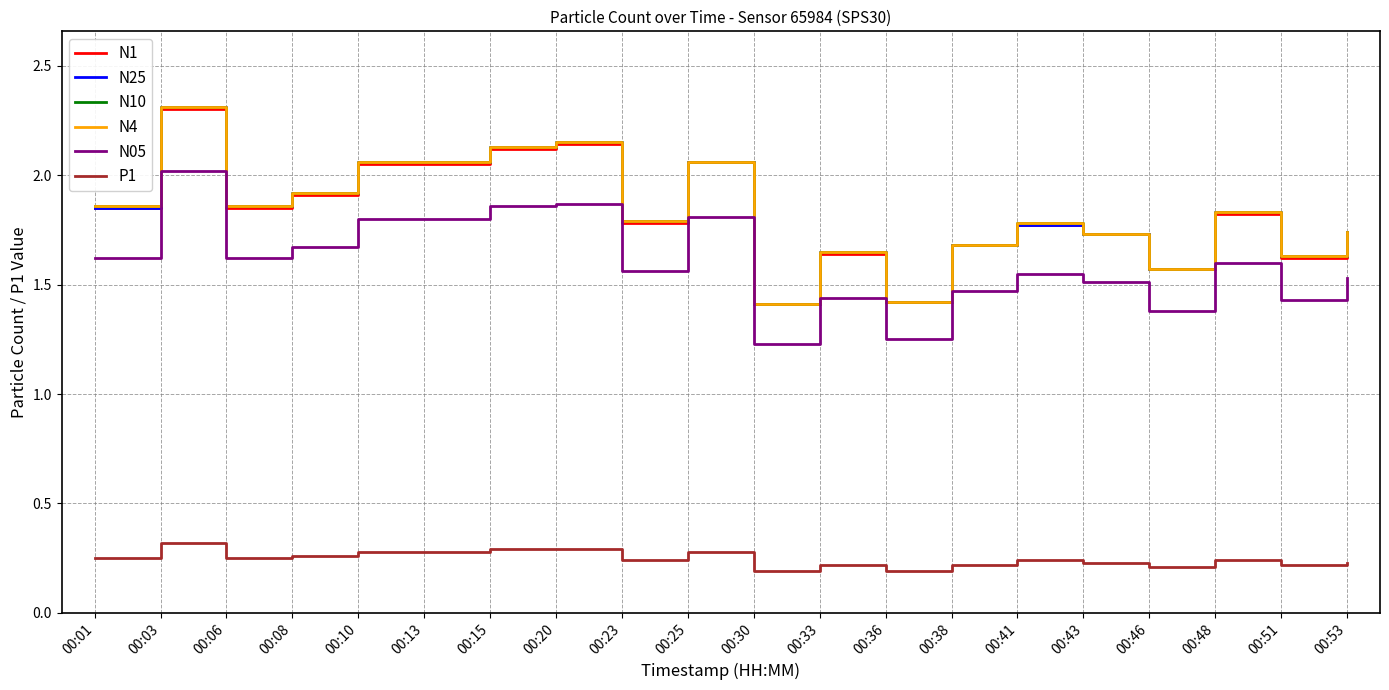

Reading left to right, transcribe all the data shown in this chart.

N1: 00:01=1.9	00:03=2.3	00:06=1.9	00:08=1.9	00:10=2.0	00:13=2.0	00:15=2.1	00:20=2.1	00:23=1.8	00:25=2.1	00:30=1.4	00:33=1.6	00:36=1.4	00:38=1.7	00:41=1.8	00:43=1.7	00:46=1.6	00:48=1.8	00:51=1.6	00:53=1.7
N25: 00:01=1.9	00:03=2.3	00:06=1.9	00:08=1.9	00:10=2.1	00:13=2.1	00:15=2.1	00:20=2.1	00:23=1.8	00:25=2.1	00:30=1.4	00:33=1.6	00:36=1.4	00:38=1.7	00:41=1.8	00:43=1.7	00:46=1.6	00:48=1.8	00:51=1.6	00:53=1.7
N10: 00:01=1.9	00:03=2.3	00:06=1.9	00:08=1.9	00:10=2.1	00:13=2.1	00:15=2.1	00:20=2.1	00:23=1.8	00:25=2.1	00:30=1.4	00:33=1.6	00:36=1.4	00:38=1.7	00:41=1.8	00:43=1.7	00:46=1.6	00:48=1.8	00:51=1.6	00:53=1.7
N4: 00:01=1.9	00:03=2.3	00:06=1.9	00:08=1.9	00:10=2.1	00:13=2.1	00:15=2.1	00:20=2.1	00:23=1.8	00:25=2.1	00:30=1.4	00:33=1.6	00:36=1.4	00:38=1.7	00:41=1.8	00:43=1.7	00:46=1.6	00:48=1.8	00:51=1.6	00:53=1.7
N05: 00:01=1.6	00:03=2.0	00:06=1.6	00:08=1.7	00:10=1.8	00:13=1.8	00:15=1.9	00:20=1.9	00:23=1.6	00:25=1.8	00:30=1.2	00:33=1.4	00:36=1.2	00:38=1.5	00:41=1.6	00:43=1.5	00:46=1.4	00:48=1.6	00:51=1.4	00:53=1.5
P1: 00:01=0.2	00:03=0.3	00:06=0.2	00:08=0.3	00:10=0.3	00:13=0.3	00:15=0.3	00:20=0.3	00:23=0.2	00:25=0.3	00:30=0.2	00:33=0.2	00:36=0.2	00:38=0.2	00:41=0.2	00:43=0.2	00:46=0.2	00:48=0.2	00:51=0.2	00:53=0.2